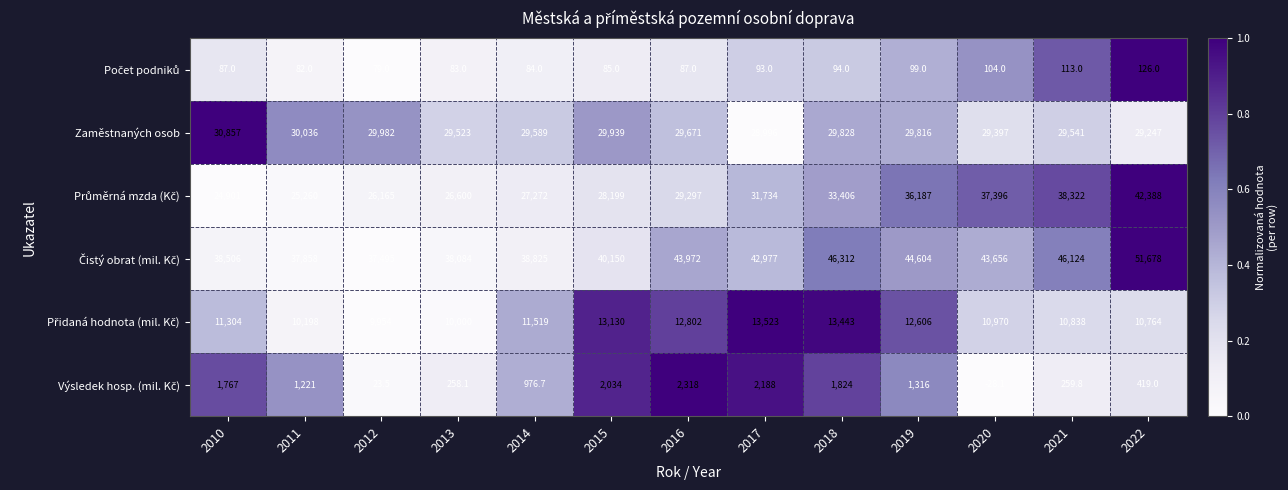

What is the difference between the highest and lowest values at 2012?

37471.5